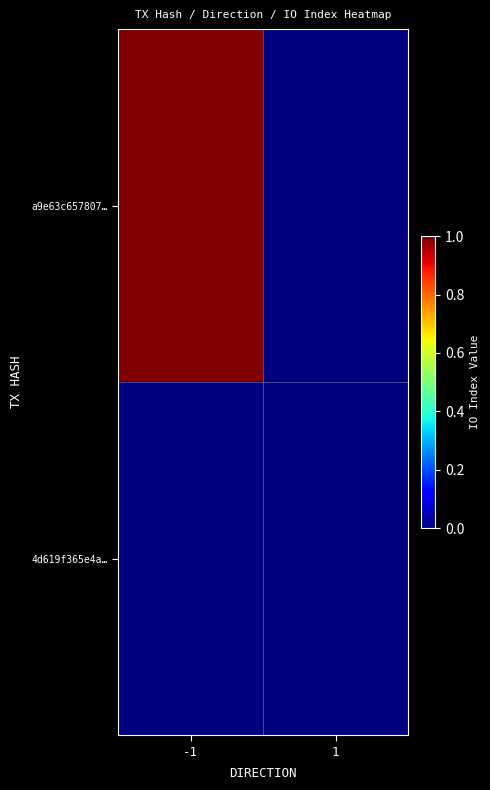

Rank the series by their average value, from lowest to highest.

4d619f365e4a…, a9e63c657807…